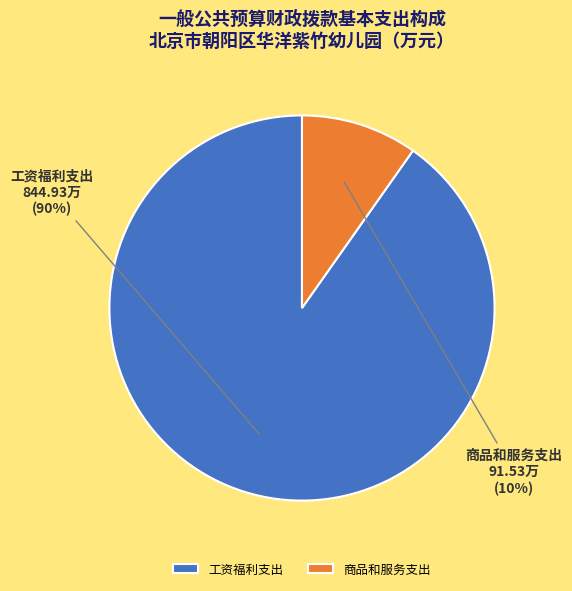

Does any single category account for the majority?

Yes